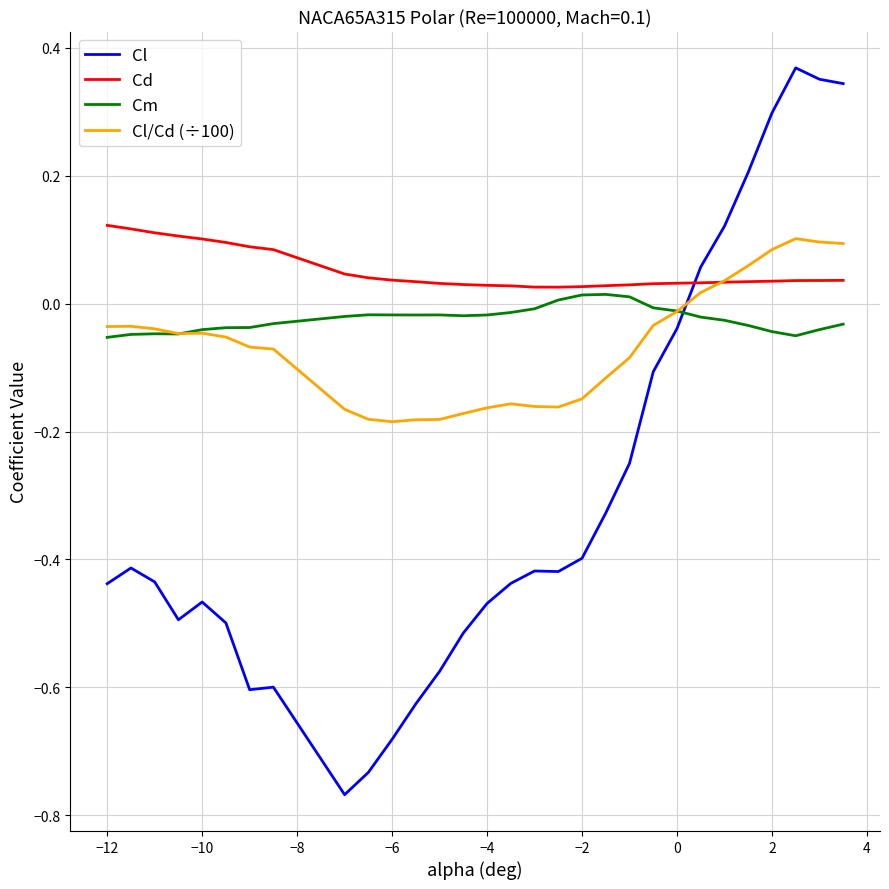

True or false: Cl and Cd intersect in this chart.

True